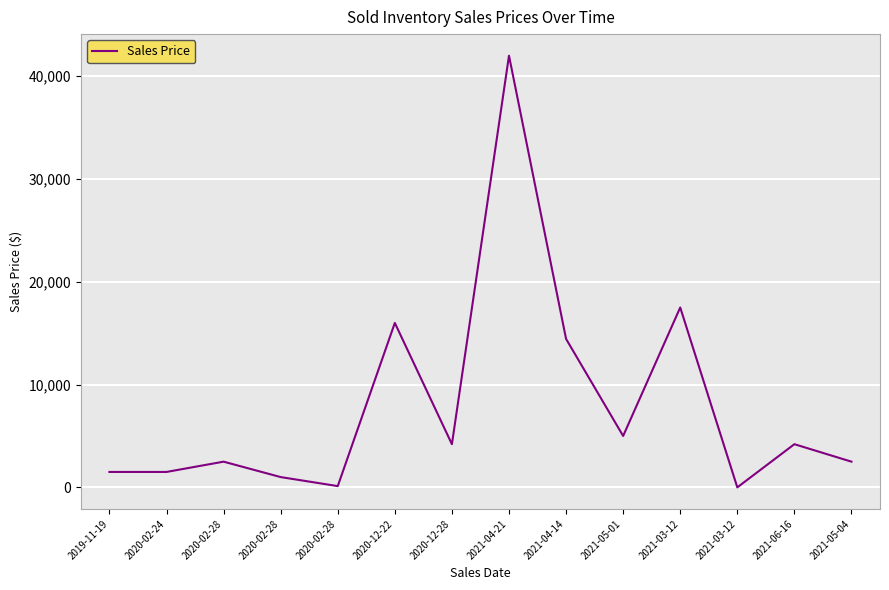

How many values are below 4200?

7